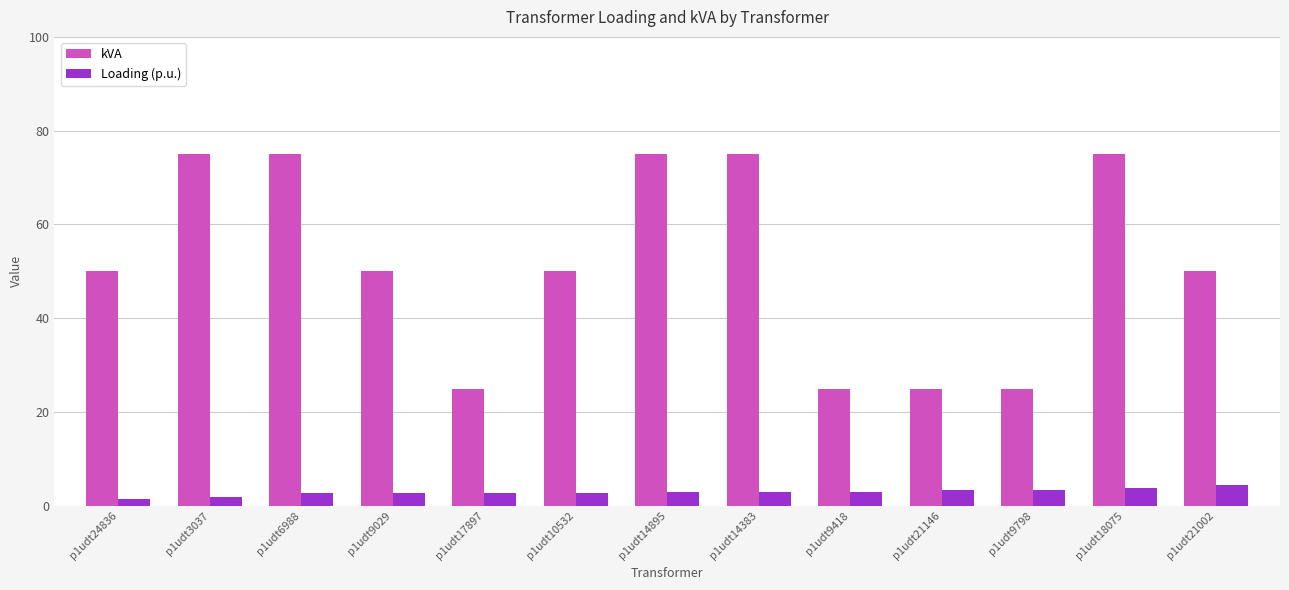

Is it true that kVA equals 75.0 at p1udt14895?

True